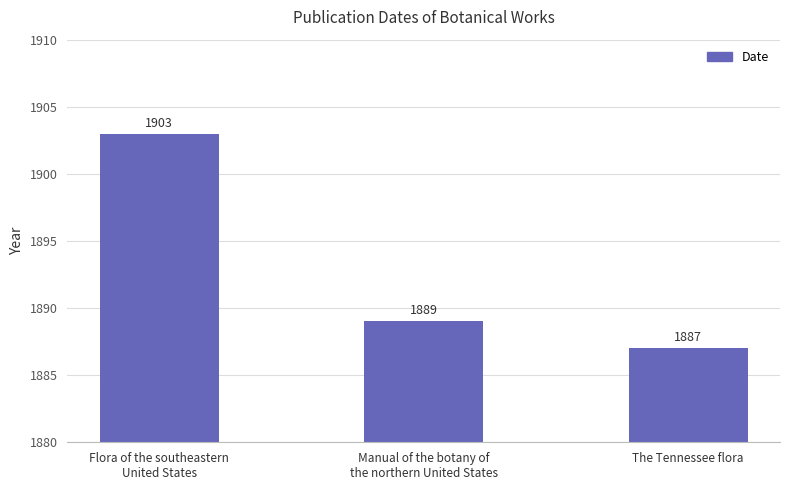

List the labels in order of value, largest first.

Flora of the southeastern
United States, Manual of the botany of
the northern United States, The Tennessee flora